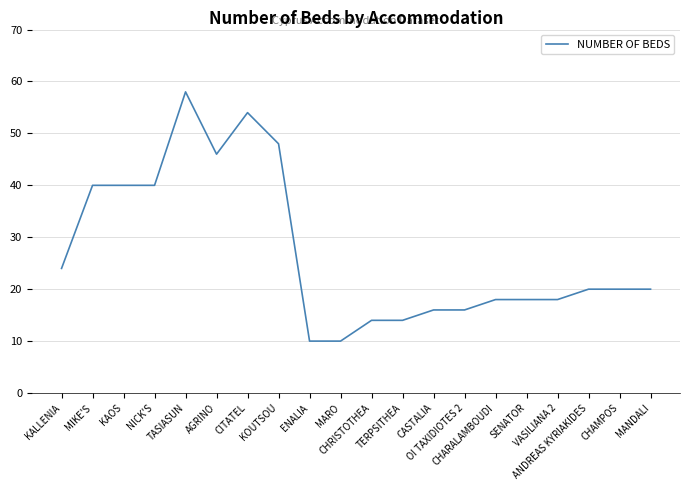

How many categories are shown in the chart?

20